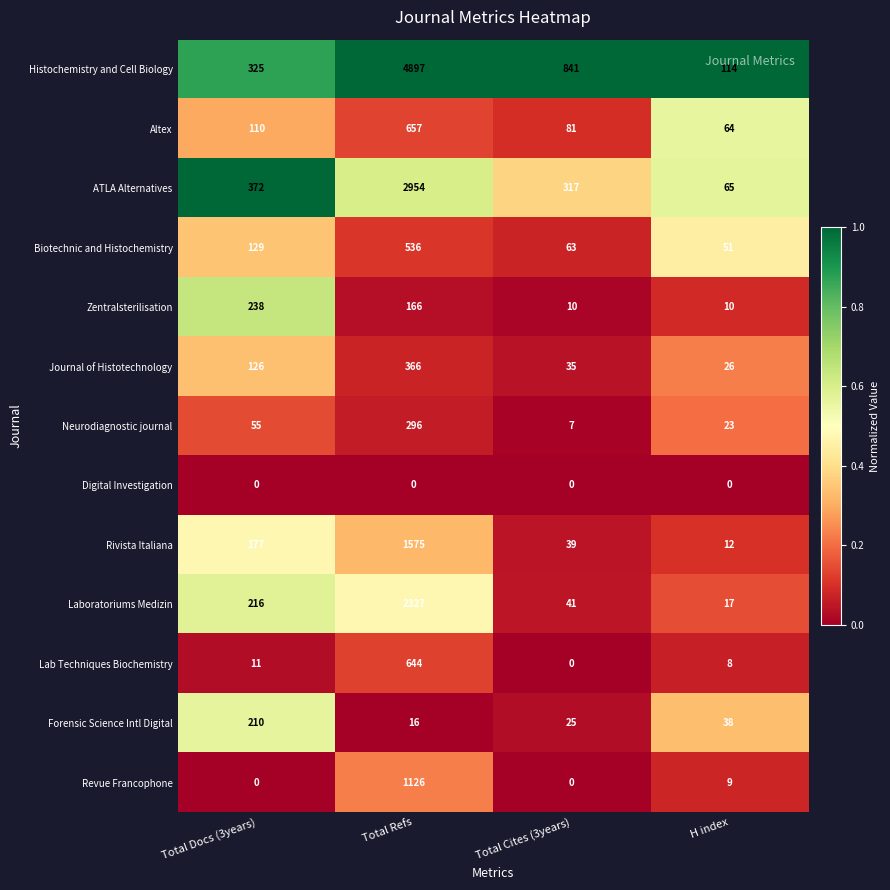

What is the difference between the highest and lowest values at Total Refs?

4897